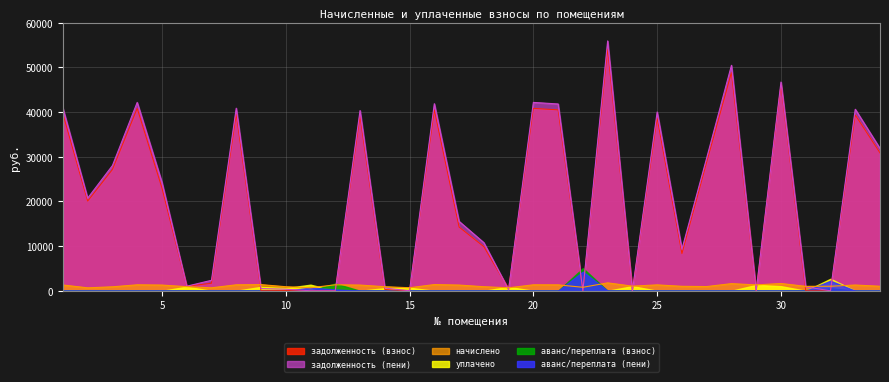

What is the maximum value for начислено?

1767.0